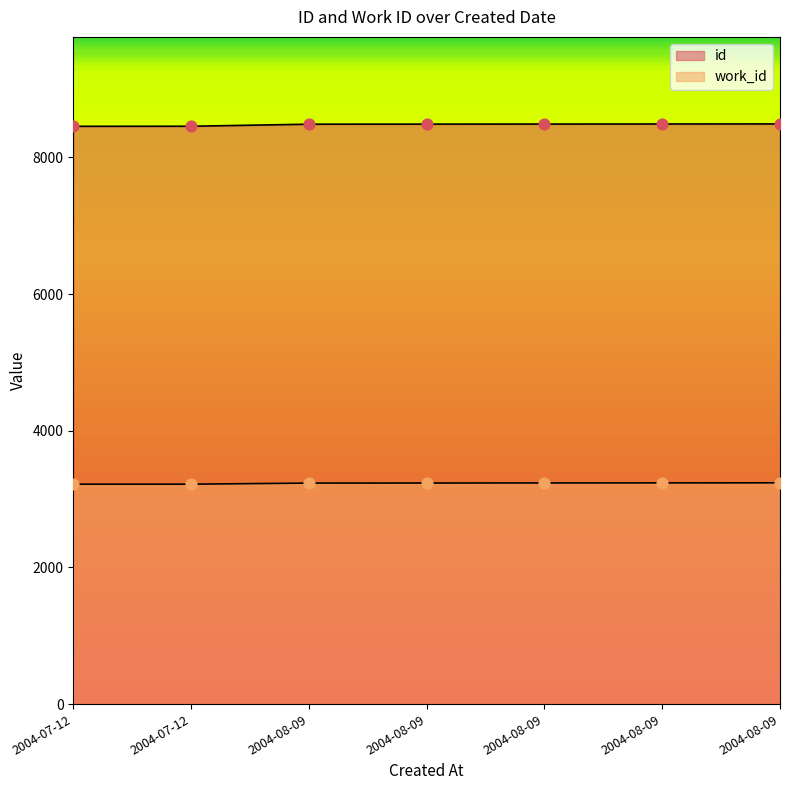

What is the total value across all series at 2004-08-09?

11722